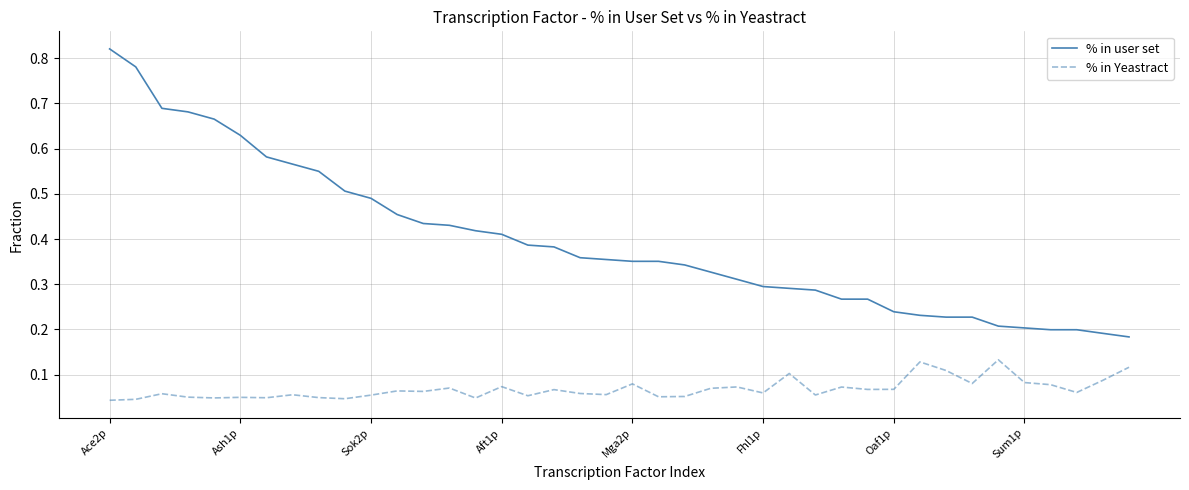

Which series has the largest total across all categories?

% in user set